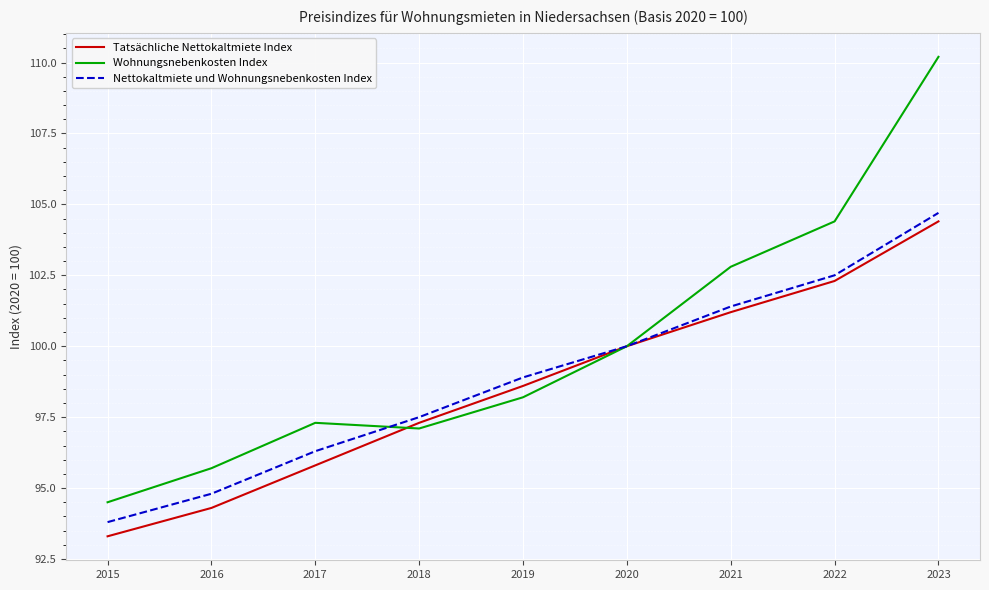

What are all the series names shown in the legend?

Tatsächliche Nettokaltmiete Index, Wohnungsnebenkosten Index, Nettokaltmiete und Wohnungsnebenkosten Index